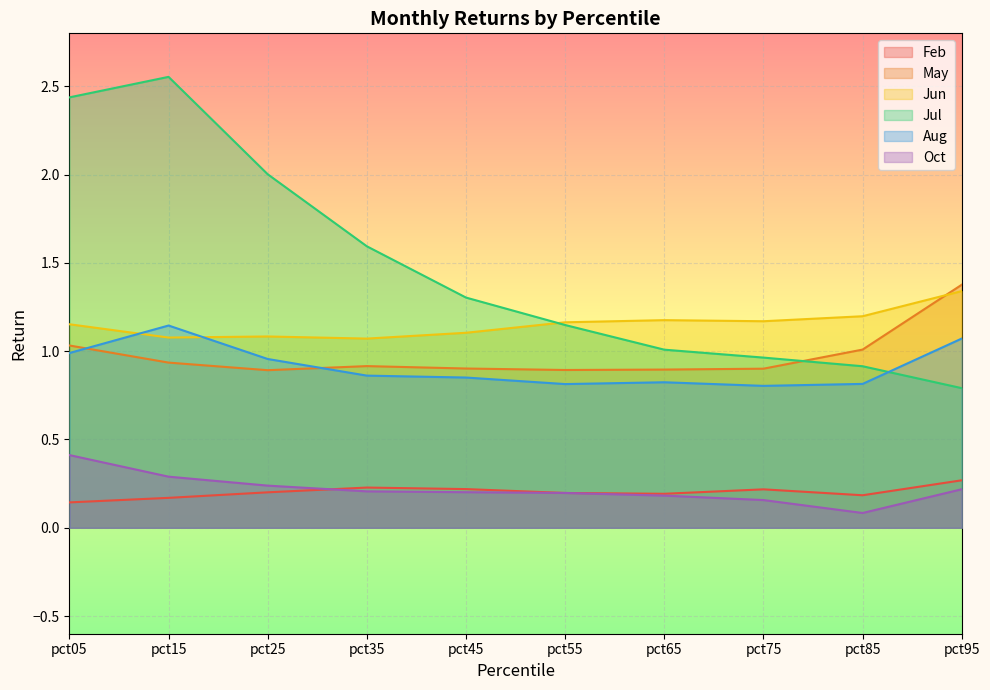

Rank the categories by Aug value from lowest to highest.

pct75, pct55, pct85, pct65, pct45, pct35, pct25, pct05, pct95, pct15